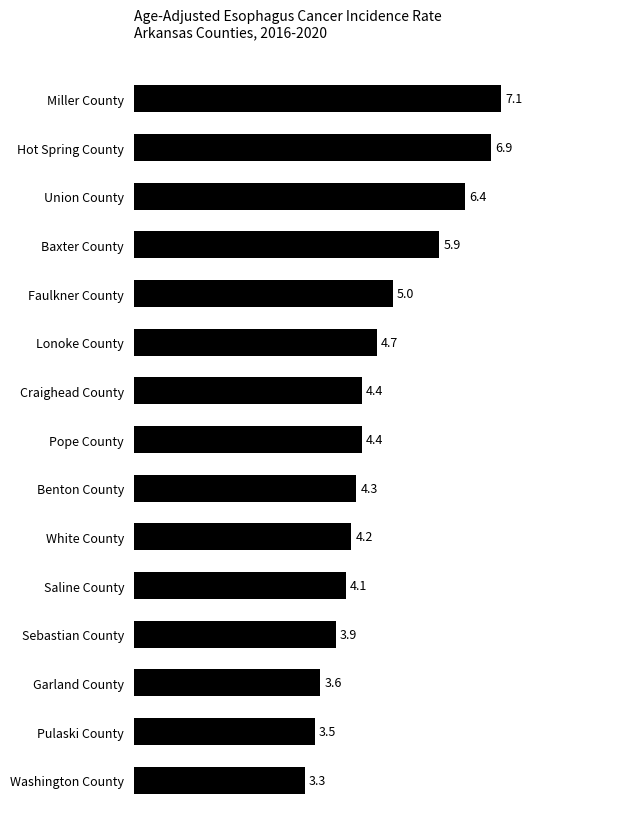

The value at Pope County is 2.4. True or false?

False